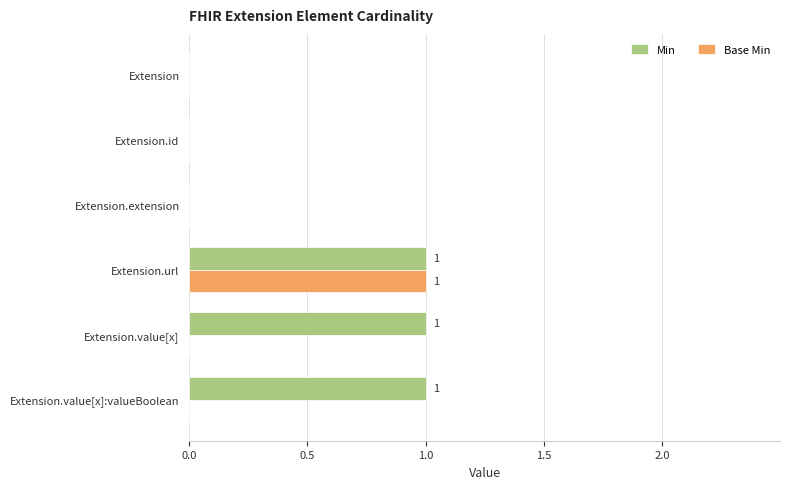

How many distinct data groups are displayed?

2